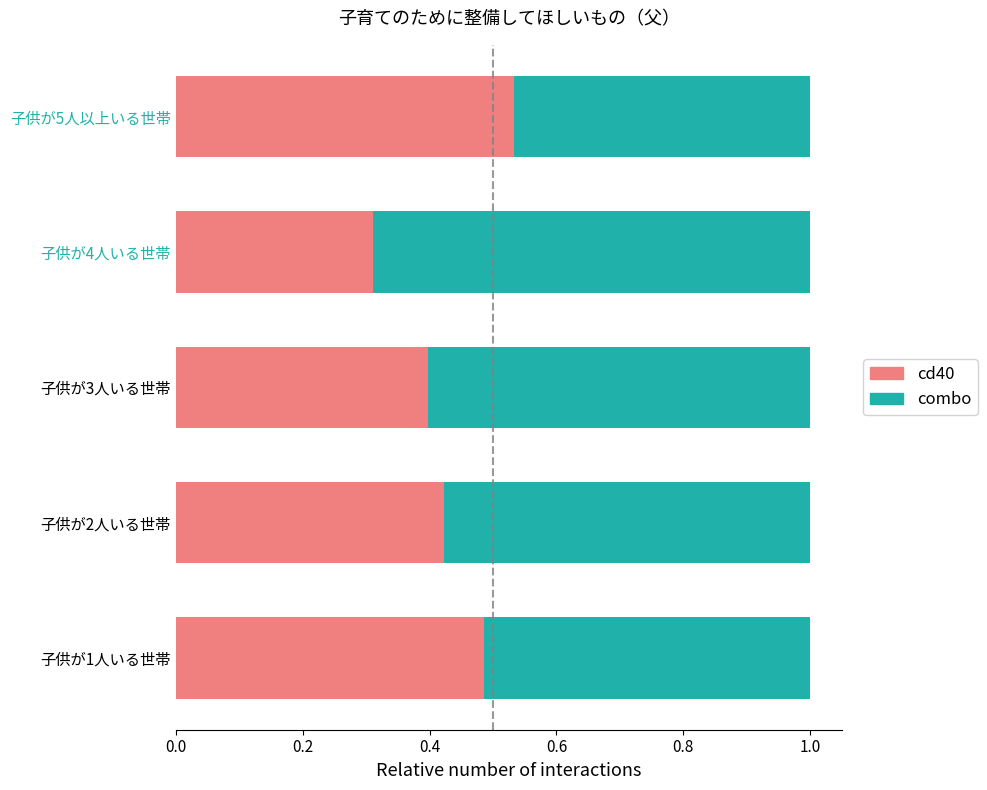

List the labels in order of cd40 value, largest first.

子供が5人以上いる世帯, 子供が1人いる世帯, 子供が2人いる世帯, 子供が3人いる世帯, 子供が4人いる世帯